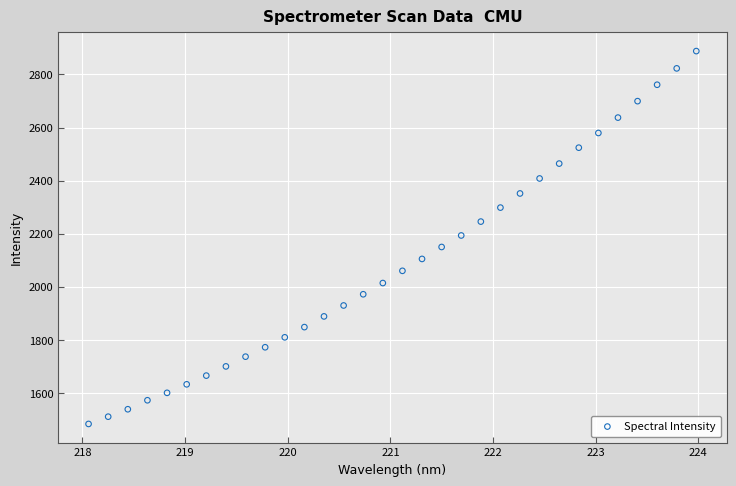

What is the range of X values (max minus min)?

5.9